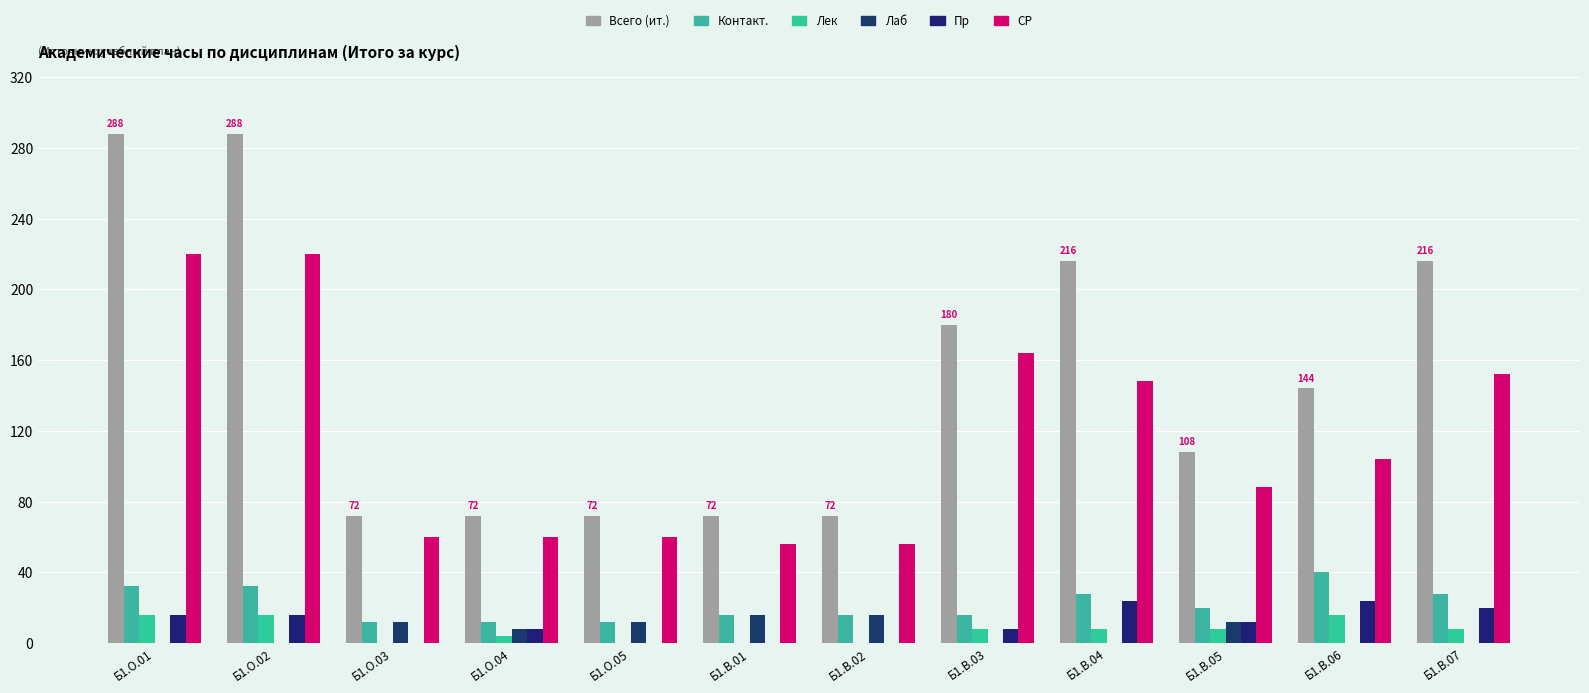

What is the average value of the Лаб series?

6